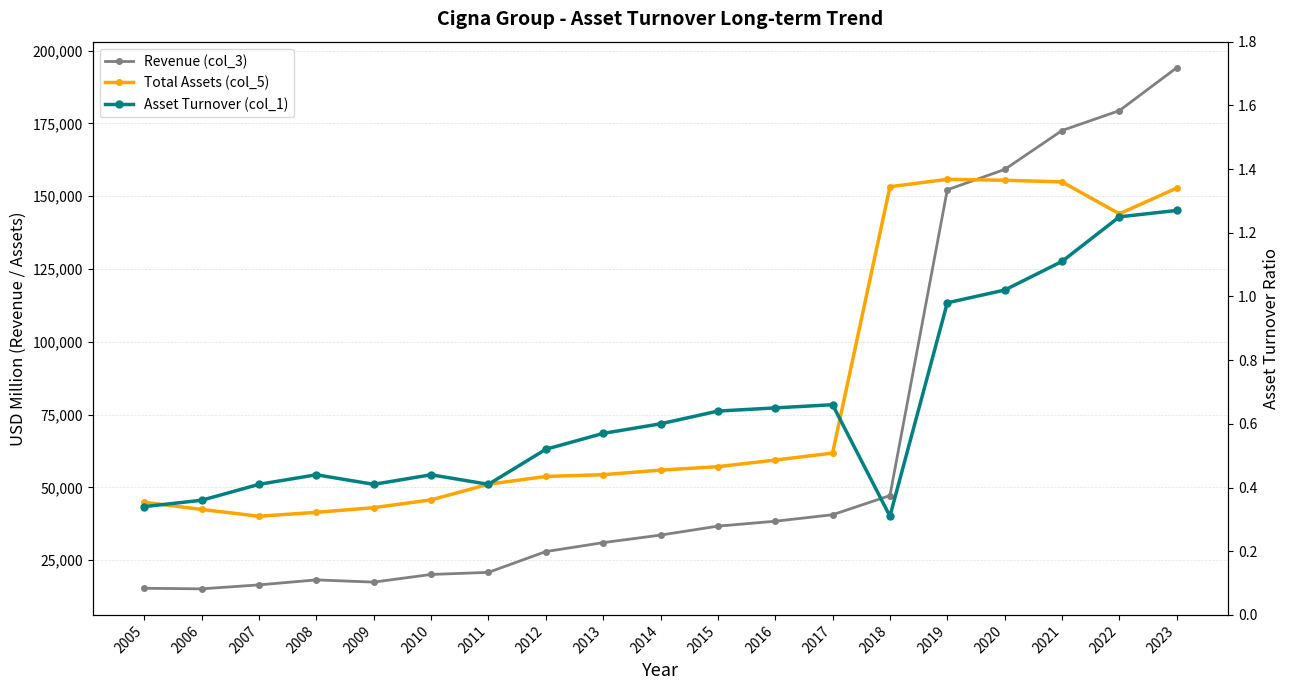

True or false: Revenue (col_3) has a value of 5645.7 at 2005.

False